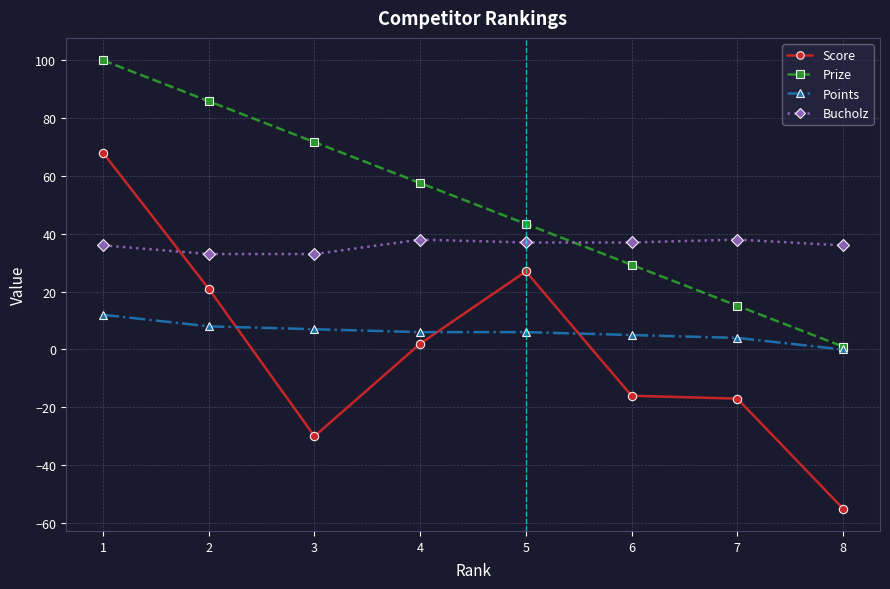

What is the value of the Score point at the 8th from the left?

-55.0